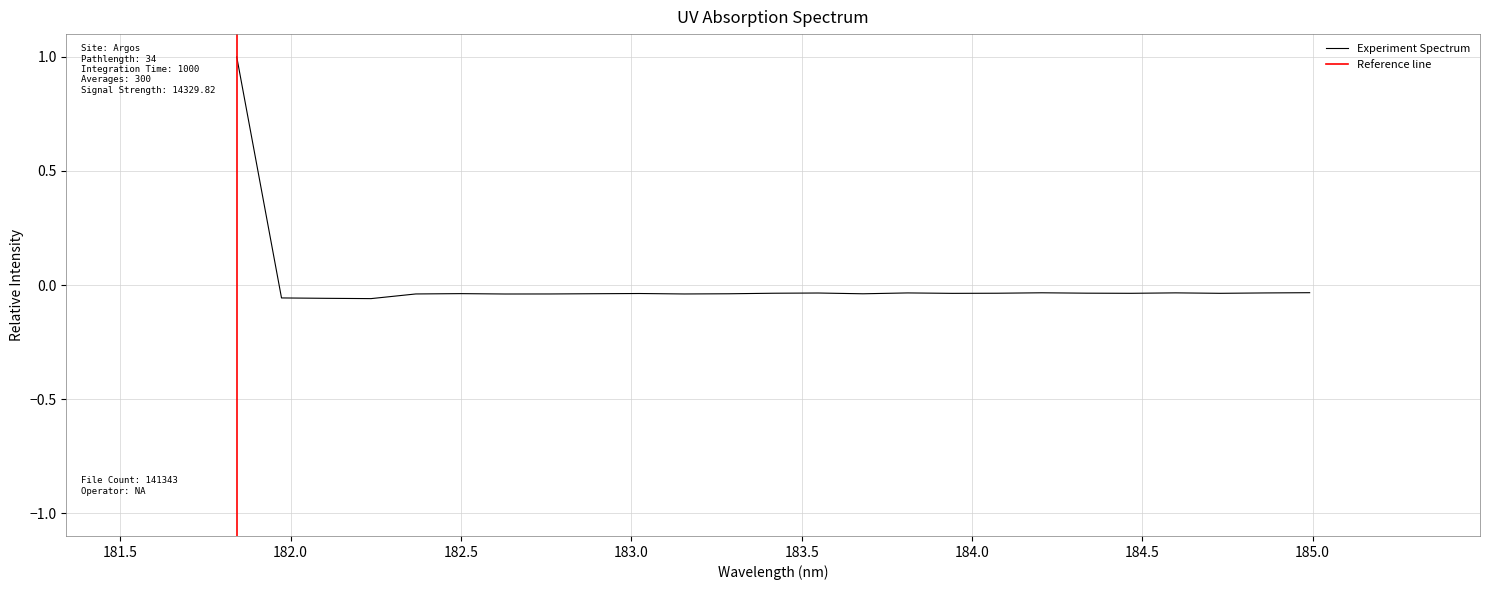

Reading left to right, list all the values displayed in this chart.

1.0	-0.1	-0.1	-0.1	-0.0	-0.0	-0.0	-0.0	-0.0	-0.0	-0.0	-0.0	-0.0	-0.0	-0.0	-0.0	-0.0	-0.0	-0.0	-0.0	-0.0	-0.0	-0.0	-0.0	-0.0